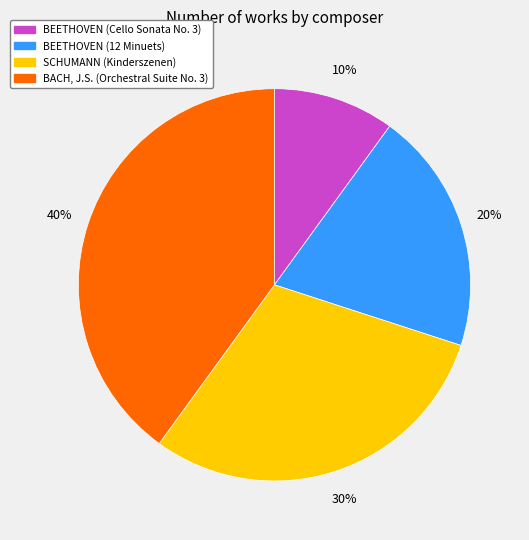

To the nearest percent, what percentage of the pie is BACH, J.S. (Orchestral Suite No. 3)?

40%